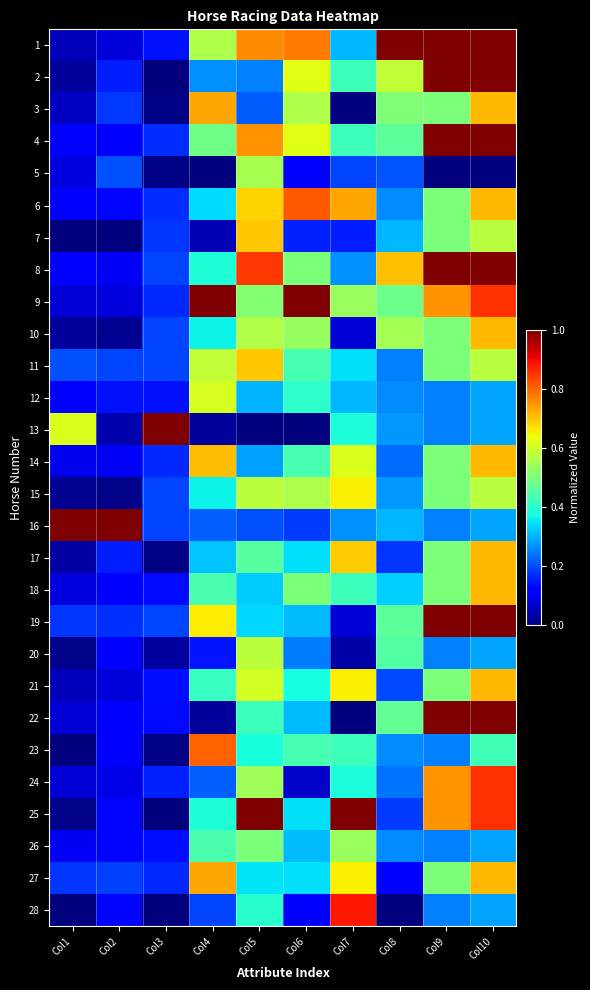

Reading left to right, list all the values displayed in this chart.

1: Col1=0.1	Col2=0.1	Col3=0.1	Col4=0.6	Col5=0.8	Col6=0.8	Col7=0.3	Col8=1.0	Col9=1.0	Col10=1.0
2: Col1=0.0	Col2=0.2	Col3=0.0	Col4=0.3	Col5=0.3	Col6=0.6	Col7=0.4	Col8=0.6	Col9=1.0	Col10=1.0
3: Col1=0.1	Col2=0.2	Col3=0.0	Col4=0.7	Col5=0.2	Col6=0.6	Col7=0.0	Col8=0.5	Col9=0.5	Col10=0.7
4: Col1=0.1	Col2=0.1	Col3=0.2	Col4=0.5	Col5=0.8	Col6=0.6	Col7=0.4	Col8=0.5	Col9=1.0	Col10=1.0
5: Col1=0.1	Col2=0.2	Col3=0.0	Col4=0.0	Col5=0.6	Col6=0.1	Col7=0.2	Col8=0.2	Col9=0.0	Col10=0.0
6: Col1=0.1	Col2=0.1	Col3=0.2	Col4=0.3	Col5=0.7	Col6=0.8	Col7=0.7	Col8=0.3	Col9=0.5	Col10=0.7
7: Col1=0.0	Col2=0.0	Col3=0.2	Col4=0.0	Col5=0.7	Col6=0.2	Col7=0.2	Col8=0.3	Col9=0.5	Col10=0.6
8: Col1=0.1	Col2=0.1	Col3=0.2	Col4=0.4	Col5=0.8	Col6=0.5	Col7=0.3	Col8=0.7	Col9=1.0	Col10=1.0
9: Col1=0.1	Col2=0.1	Col3=0.2	Col4=1.0	Col5=0.5	Col6=1.0	Col7=0.5	Col8=0.5	Col9=0.8	Col10=0.9
10: Col1=0.0	Col2=0.0	Col3=0.2	Col4=0.4	Col5=0.6	Col6=0.5	Col7=0.1	Col8=0.5	Col9=0.5	Col10=0.7
11: Col1=0.2	Col2=0.2	Col3=0.2	Col4=0.6	Col5=0.7	Col6=0.4	Col7=0.3	Col8=0.3	Col9=0.5	Col10=0.6
12: Col1=0.1	Col2=0.1	Col3=0.1	Col4=0.6	Col5=0.3	Col6=0.4	Col7=0.3	Col8=0.3	Col9=0.2	Col10=0.3
13: Col1=0.6	Col2=0.0	Col3=1.0	Col4=0.0	Col5=0.0	Col6=0.0	Col7=0.4	Col8=0.3	Col9=0.2	Col10=0.3
14: Col1=0.1	Col2=0.1	Col3=0.2	Col4=0.7	Col5=0.3	Col6=0.4	Col7=0.6	Col8=0.2	Col9=0.5	Col10=0.7
15: Col1=0.0	Col2=0.0	Col3=0.2	Col4=0.4	Col5=0.6	Col6=0.6	Col7=0.7	Col8=0.3	Col9=0.5	Col10=0.6
16: Col1=1.0	Col2=1.0	Col3=0.2	Col4=0.2	Col5=0.2	Col6=0.2	Col7=0.3	Col8=0.3	Col9=0.2	Col10=0.3
17: Col1=0.0	Col2=0.2	Col3=0.0	Col4=0.3	Col5=0.5	Col6=0.3	Col7=0.7	Col8=0.2	Col9=0.5	Col10=0.7
18: Col1=0.1	Col2=0.1	Col3=0.1	Col4=0.4	Col5=0.3	Col6=0.5	Col7=0.4	Col8=0.3	Col9=0.5	Col10=0.7
19: Col1=0.2	Col2=0.2	Col3=0.2	Col4=0.7	Col5=0.3	Col6=0.3	Col7=0.1	Col8=0.5	Col9=1.0	Col10=1.0
20: Col1=0.0	Col2=0.1	Col3=0.0	Col4=0.1	Col5=0.6	Col6=0.2	Col7=0.0	Col8=0.5	Col9=0.2	Col10=0.3
21: Col1=0.1	Col2=0.1	Col3=0.1	Col4=0.4	Col5=0.6	Col6=0.4	Col7=0.7	Col8=0.2	Col9=0.5	Col10=0.7
22: Col1=0.1	Col2=0.1	Col3=0.1	Col4=0.0	Col5=0.4	Col6=0.3	Col7=0.0	Col8=0.5	Col9=1.0	Col10=1.0
23: Col1=0.0	Col2=0.1	Col3=0.0	Col4=0.8	Col5=0.4	Col6=0.4	Col7=0.4	Col8=0.3	Col9=0.2	Col10=0.4
24: Col1=0.1	Col2=0.1	Col3=0.2	Col4=0.2	Col5=0.5	Col6=0.1	Col7=0.4	Col8=0.2	Col9=0.8	Col10=0.9
25: Col1=0.0	Col2=0.1	Col3=0.0	Col4=0.4	Col5=1.0	Col6=0.3	Col7=1.0	Col8=0.2	Col9=0.8	Col10=0.9
26: Col1=0.1	Col2=0.1	Col3=0.1	Col4=0.4	Col5=0.5	Col6=0.3	Col7=0.5	Col8=0.3	Col9=0.2	Col10=0.3
27: Col1=0.2	Col2=0.2	Col3=0.2	Col4=0.7	Col5=0.3	Col6=0.3	Col7=0.7	Col8=0.1	Col9=0.5	Col10=0.7
28: Col1=0.0	Col2=0.1	Col3=0.0	Col4=0.2	Col5=0.4	Col6=0.1	Col7=0.9	Col8=0.0	Col9=0.2	Col10=0.3